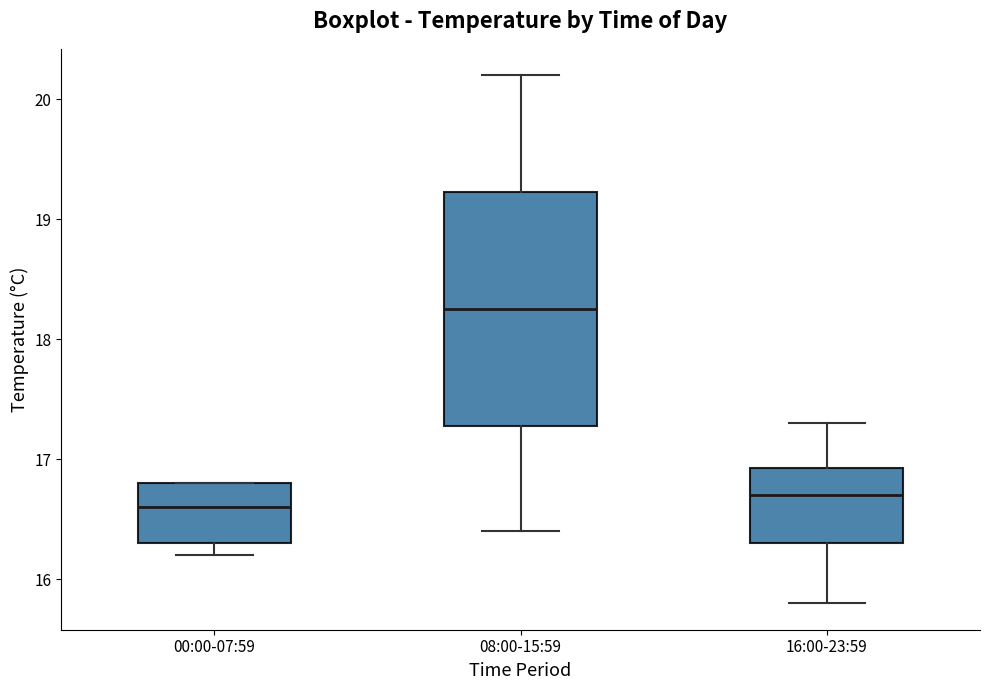

Comparing the boxes themselves (not the whiskers), which one is the tallest?

08:00-15:59